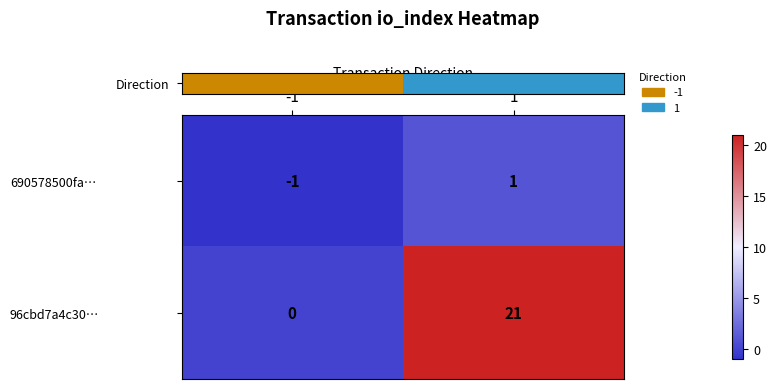

Reading left to right, extract all data points from this chart.

690578500fa…: -1=-1	1=1
96cbd7a4c30…: -1=0	1=21